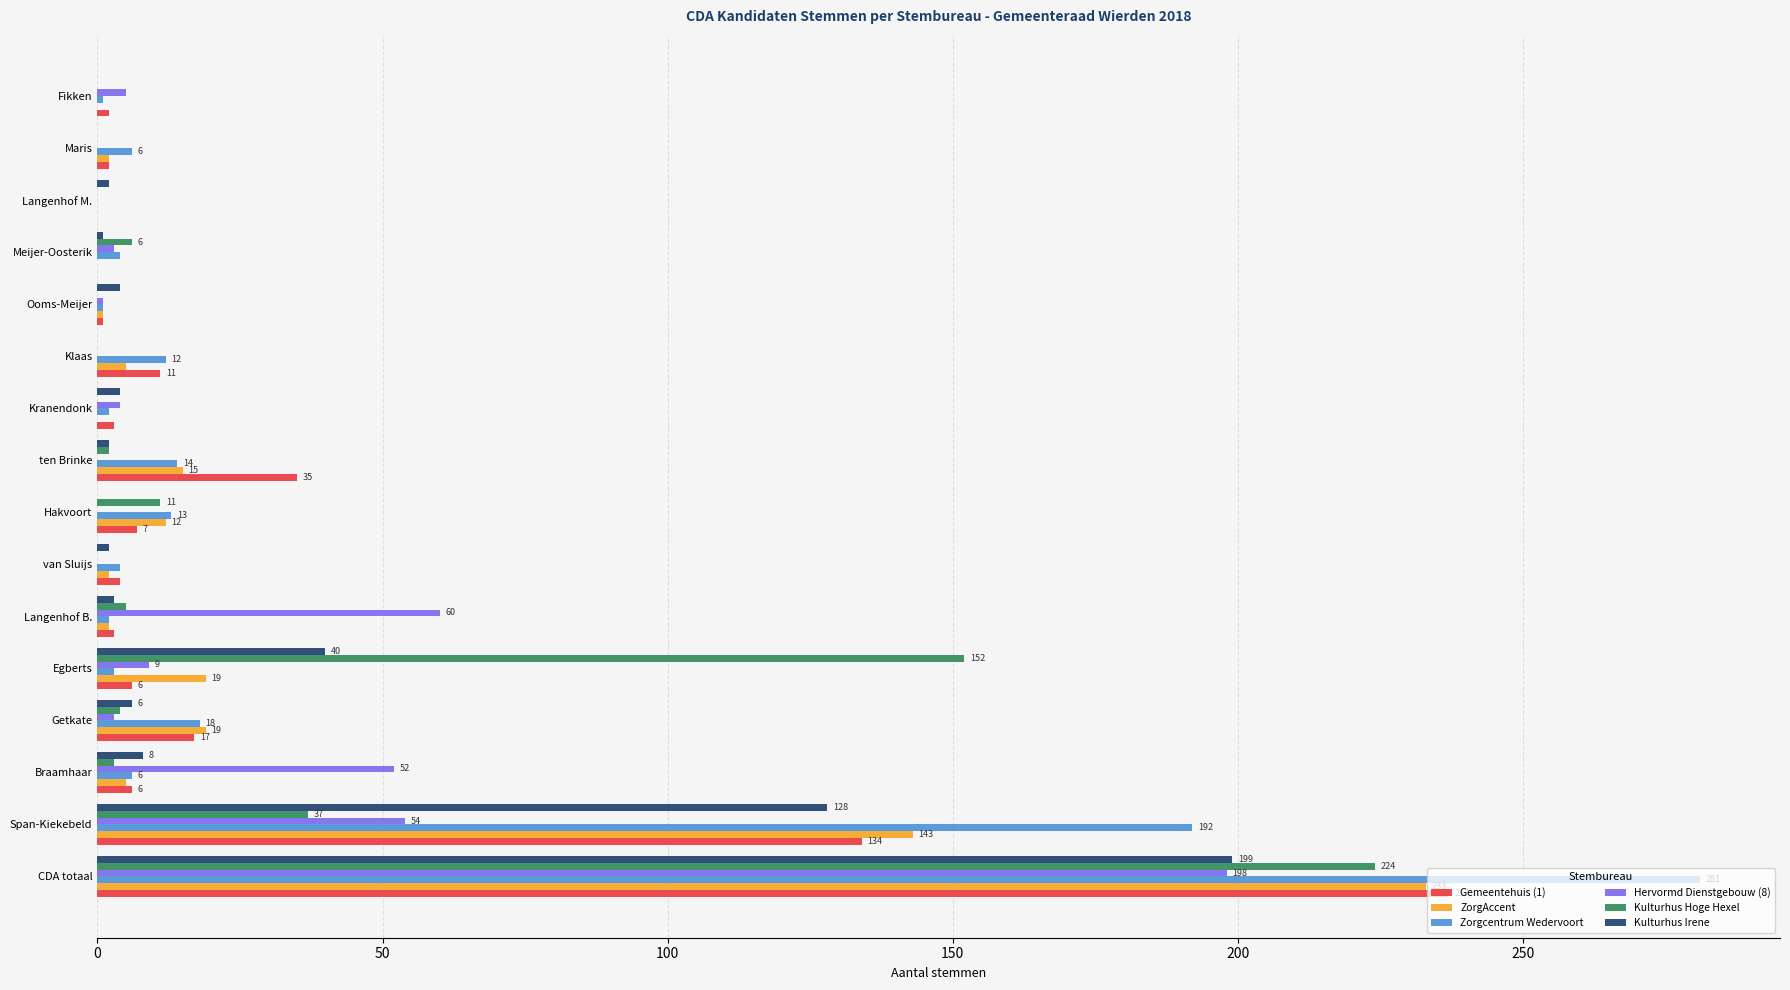

The value of Kulturhus Hoge Hexel at Langenhof M. is 0. True or false?

True